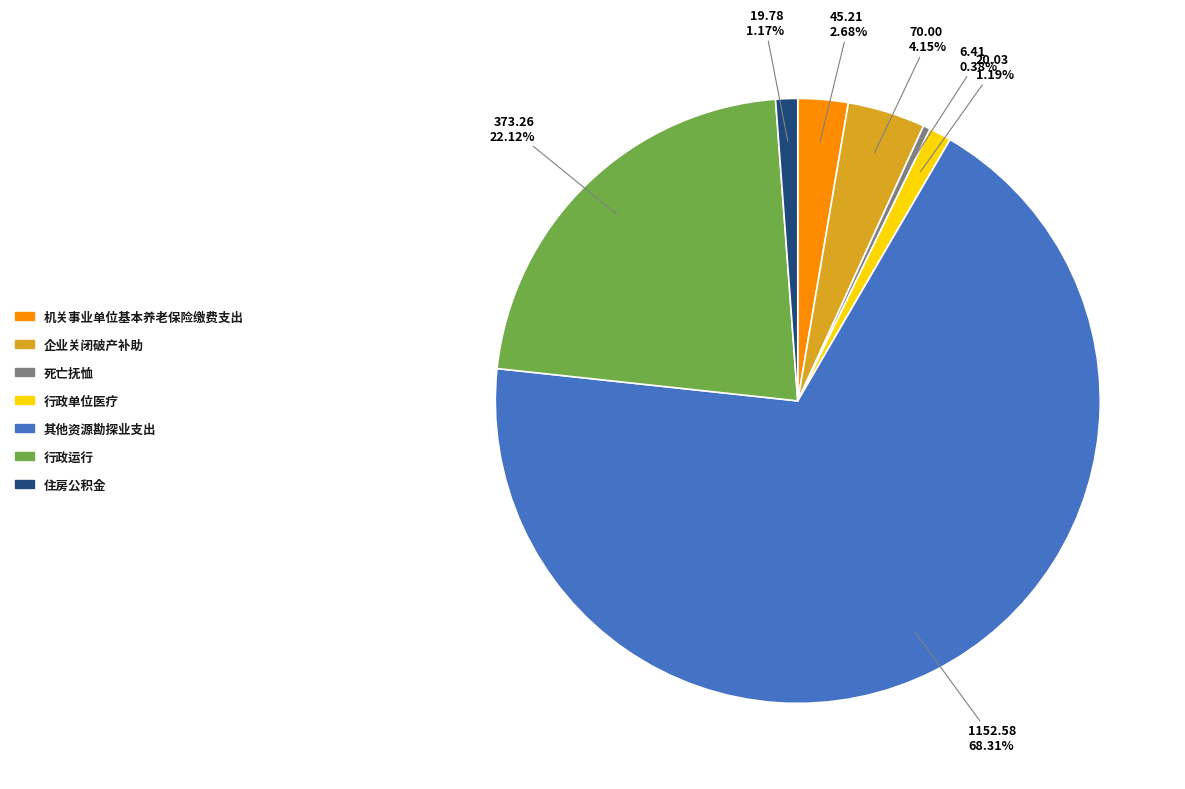

How many segments does this pie chart have?

7